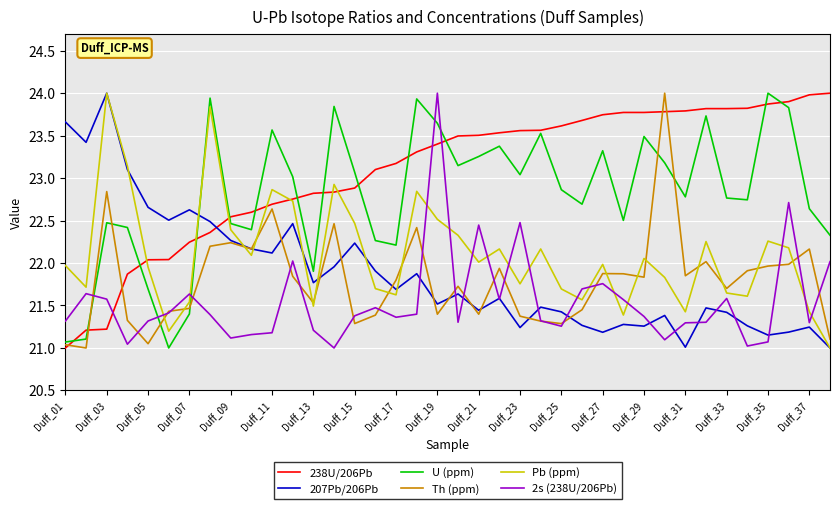

Which series ends up on top after the final intersection of Th (ppm) and 238U/206Pb?

238U/206Pb